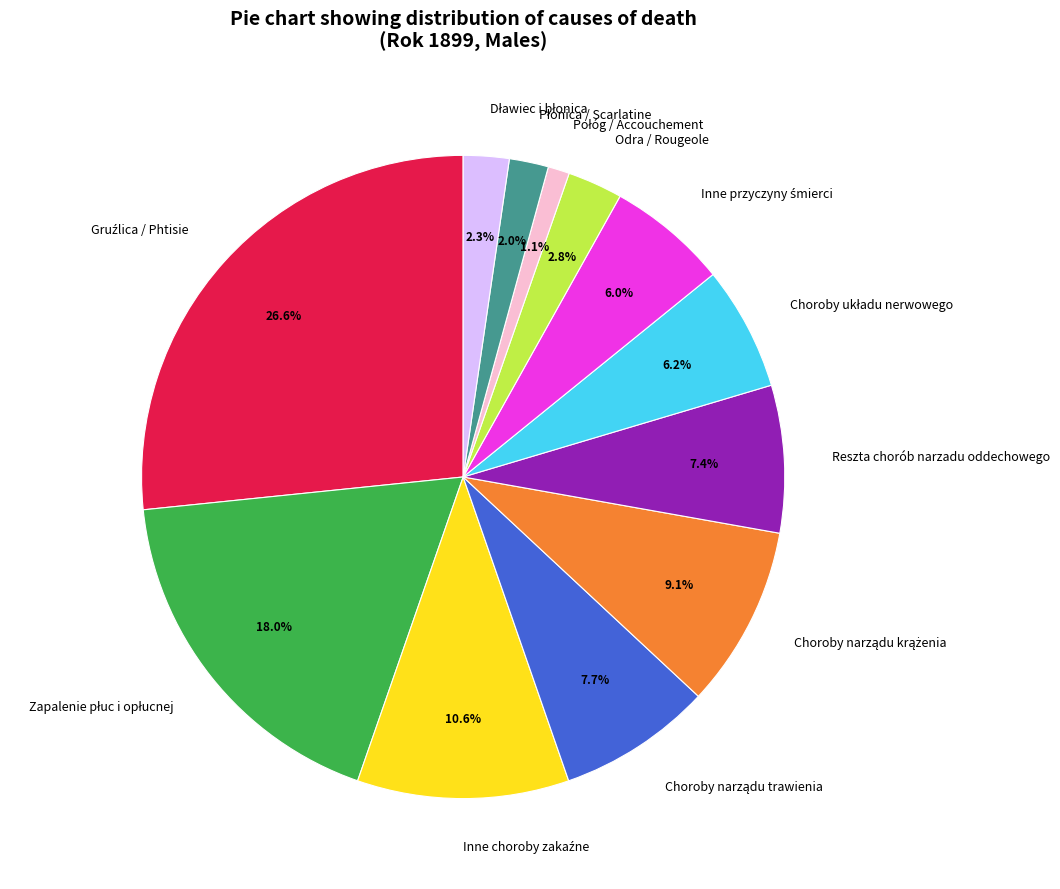

Does Odra / Rougeole represent more than half of the total?

No